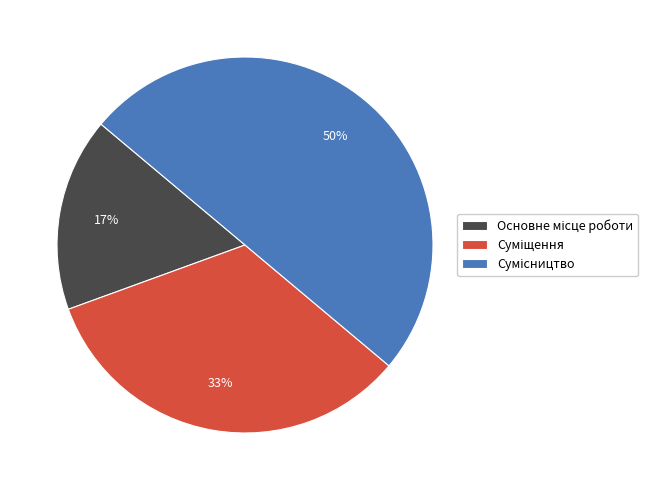

To the nearest percent, what is the difference between the largest and smallest slice percentages?

33%